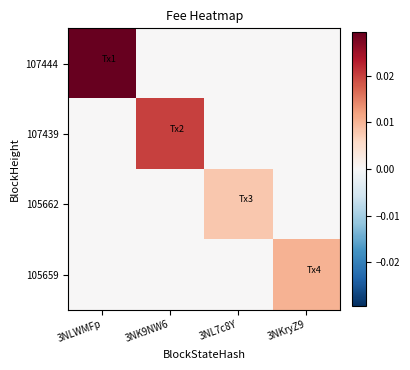

At which category is the sum across all series the highest?

3NLWMFp